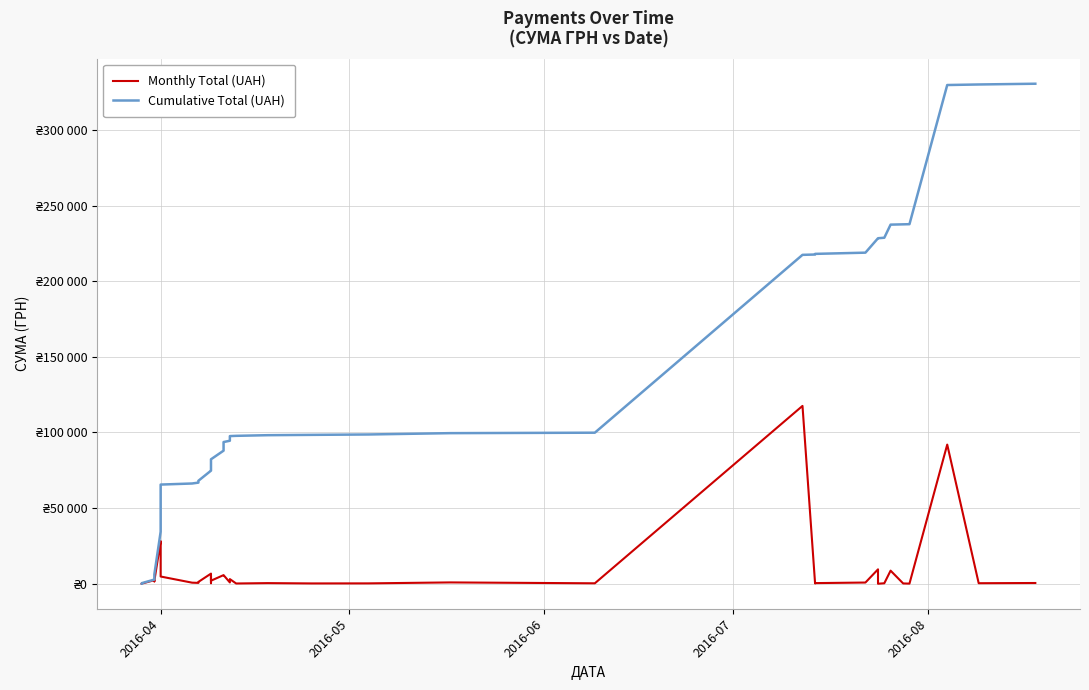

How many interior local peaks does the Monthly Total (UAH) series have?

13